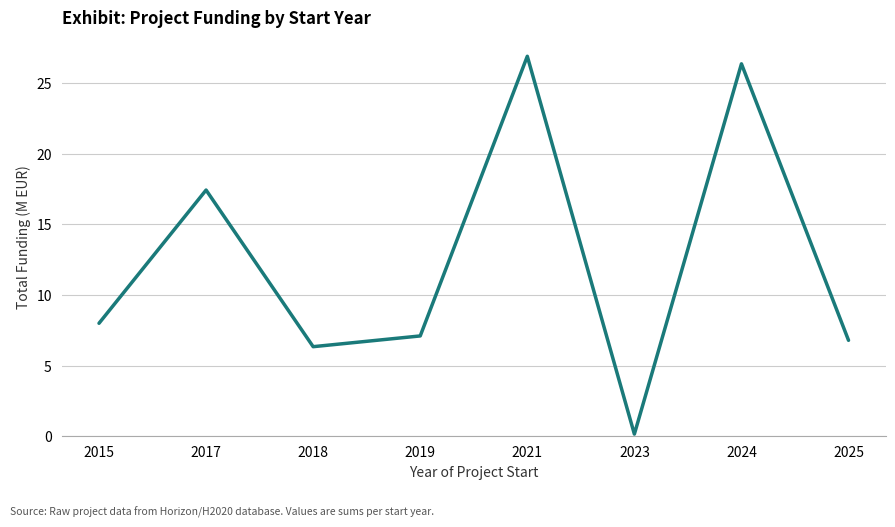

Is this an area chart (filled region under the line)?

No